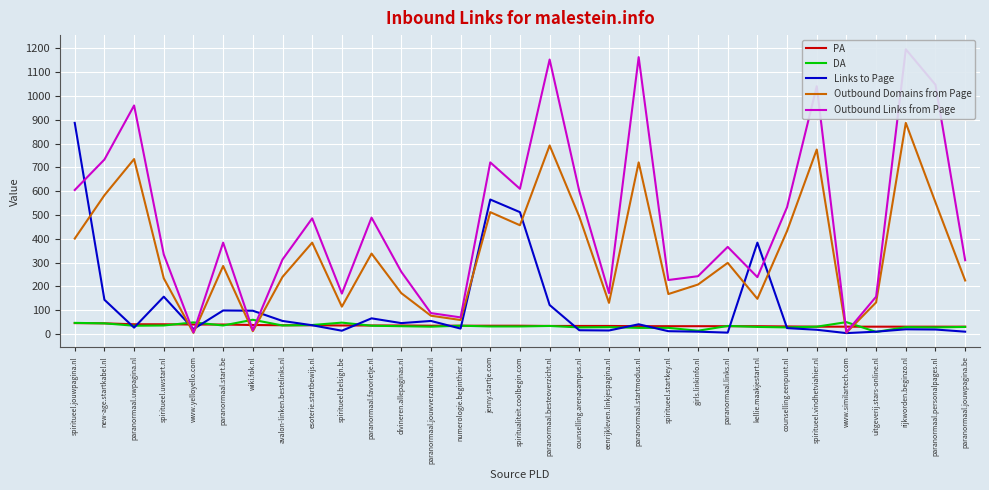

Reading left to right, what are all the values shown in this chart?

PA: spiritueel.jouwpagina.nl=46	new-age.startkabel.nl=45	paranormaal.uwpagina.nl=41	spiritueel.uwstart.nl=41	www.yelloyello.com=40	paranormaal.start.be=40	wiki.fok.nl=38	avalon-linken.bestelinks.nl=37	esoterie.startbewijs.nl=37	spiritueel.belsign.be=36	paranormaal.favorietje.nl=36	divineren.allepaginas.nl=36	paranormaal.jouwverzamelaar.nl=35	numerologie.beginthier.nl=35	jenny.startje.com=35	spiritualiteit.coolbegin.com=35	paranormaal.besteoverzicht.nl=34	counselling.arenacampus.nl=34	eenrijkleven.linkjespagina.nl=34	paranormaal.startmodus.nl=33	spiritueel.startkey.nl=33	girls.linkinfo.nl=33	paranormaal.links.nl=33	kellie.maakjestart.nl=33	counselling.eenpunt.nl=32	spiritueel.vindhetviahier.nl=31	www.similartech.com=31	uitgeverij.stars-online.nl=31	rijkworden.beginzo.nl=31	paranormaal.personalpages.nl=31	paranormaal.jouwpagina.be=31
DA: spiritueel.jouwpagina.nl=47	new-age.startkabel.nl=45	paranormaal.uwpagina.nl=35	spiritueel.uwstart.nl=36	www.yelloyello.com=49	paranormaal.start.be=36	wiki.fok.nl=60	avalon-linken.bestelinks.nl=36	esoterie.startbewijs.nl=38	spiritueel.belsign.be=48	paranormaal.favorietje.nl=35	divineren.allepaginas.nl=33	paranormaal.jouwverzamelaar.nl=31	numerologie.beginthier.nl=35	jenny.startje.com=32	spiritualiteit.coolbegin.com=32	paranormaal.besteoverzicht.nl=34	counselling.arenacampus.nl=28	eenrijkleven.linkjespagina.nl=29	paranormaal.startmodus.nl=26	spiritueel.startkey.nl=26	girls.linkinfo.nl=14	paranormaal.links.nl=34	kellie.maakjestart.nl=30	counselling.eenpunt.nl=28	spiritueel.vindhetviahier.nl=31	www.similartech.com=50	uitgeverij.stars-online.nl=9	rijkworden.beginzo.nl=29	paranormaal.personalpages.nl=28	paranormaal.jouwpagina.be=30
Links to Page: spiritueel.jouwpagina.nl=887	new-age.startkabel.nl=144	paranormaal.uwpagina.nl=27	spiritueel.uwstart.nl=157	www.yelloyello.com=21	paranormaal.start.be=99	wiki.fok.nl=98	avalon-linken.bestelinks.nl=55	esoterie.startbewijs.nl=37	spiritueel.belsign.be=14	paranormaal.favorietje.nl=66	divineren.allepaginas.nl=46	paranormaal.jouwverzamelaar.nl=55	numerologie.beginthier.nl=23	jenny.startje.com=565	spiritualiteit.coolbegin.com=512	paranormaal.besteoverzicht.nl=122	counselling.arenacampus.nl=16	eenrijkleven.linkjespagina.nl=15	paranormaal.startmodus.nl=41	spiritueel.startkey.nl=12	girls.linkinfo.nl=10	paranormaal.links.nl=6	kellie.maakjestart.nl=384	counselling.eenpunt.nl=25	spiritueel.vindhetviahier.nl=18	www.similartech.com=4	uitgeverij.stars-online.nl=10	rijkworden.beginzo.nl=20	paranormaal.personalpages.nl=19	paranormaal.jouwpagina.be=10
Outbound Domains from Page: spiritueel.jouwpagina.nl=401	new-age.startkabel.nl=583	paranormaal.uwpagina.nl=735	spiritueel.uwstart.nl=234	www.yelloyello.com=5	paranormaal.start.be=286	wiki.fok.nl=12	avalon-linken.bestelinks.nl=240	esoterie.startbewijs.nl=384	spiritueel.belsign.be=115	paranormaal.favorietje.nl=338	divineren.allepaginas.nl=172	paranormaal.jouwverzamelaar.nl=77	numerologie.beginthier.nl=59	jenny.startje.com=512	spiritualiteit.coolbegin.com=457	paranormaal.besteoverzicht.nl=792	counselling.arenacampus.nl=493	eenrijkleven.linkjespagina.nl=131	paranormaal.startmodus.nl=721	spiritueel.startkey.nl=168	girls.linkinfo.nl=208	paranormaal.links.nl=299	kellie.maakjestart.nl=148	counselling.eenpunt.nl=433	spiritueel.vindhetviahier.nl=775	www.similartech.com=6	uitgeverij.stars-online.nl=133	rijkworden.beginzo.nl=887	paranormaal.personalpages.nl=553	paranormaal.jouwpagina.be=225
Outbound Links from Page: spiritueel.jouwpagina.nl=605	new-age.startkabel.nl=733	paranormaal.uwpagina.nl=960	spiritueel.uwstart.nl=334	www.yelloyello.com=7	paranormaal.start.be=384	wiki.fok.nl=16	avalon-linken.bestelinks.nl=313	esoterie.startbewijs.nl=486	spiritueel.belsign.be=170	paranormaal.favorietje.nl=489	divineren.allepaginas.nl=262	paranormaal.jouwverzamelaar.nl=88	numerologie.beginthier.nl=70	jenny.startje.com=721	spiritualiteit.coolbegin.com=610	paranormaal.besteoverzicht.nl=1153	counselling.arenacampus.nl=600	eenrijkleven.linkjespagina.nl=172	paranormaal.startmodus.nl=1163	spiritueel.startkey.nl=227	girls.linkinfo.nl=243	paranormaal.links.nl=366	kellie.maakjestart.nl=239	counselling.eenpunt.nl=533	spiritueel.vindhetviahier.nl=1041	www.similartech.com=8	uitgeverij.stars-online.nl=157	rijkworden.beginzo.nl=1196	paranormaal.personalpages.nl=1047	paranormaal.jouwpagina.be=310